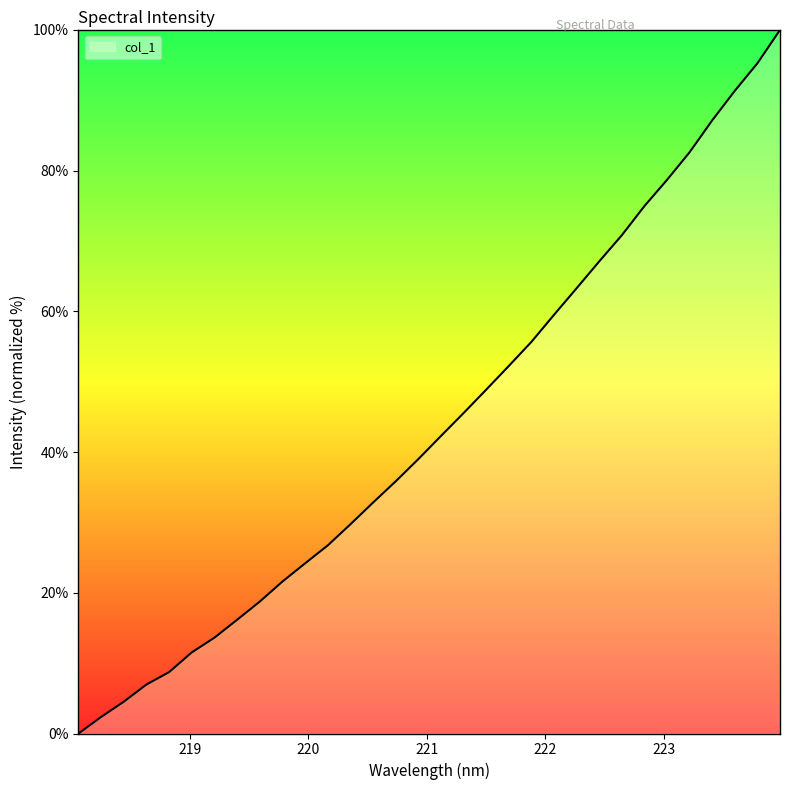

What is the maximum value shown in the chart?

100.0